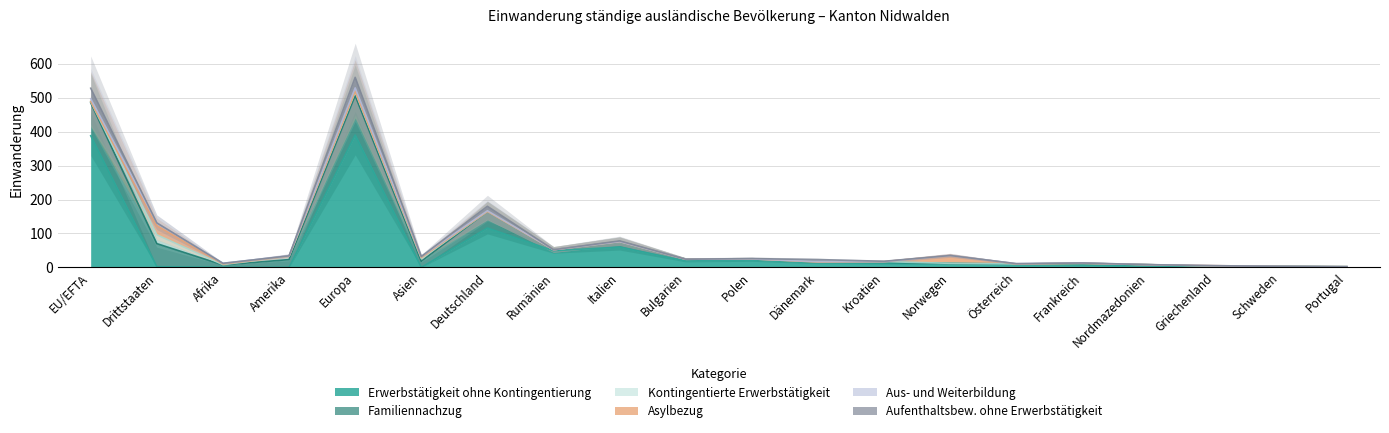

Which series changed the most between Polen and Portugal?

Erwerbstätigkeit ohne Kontingentierung